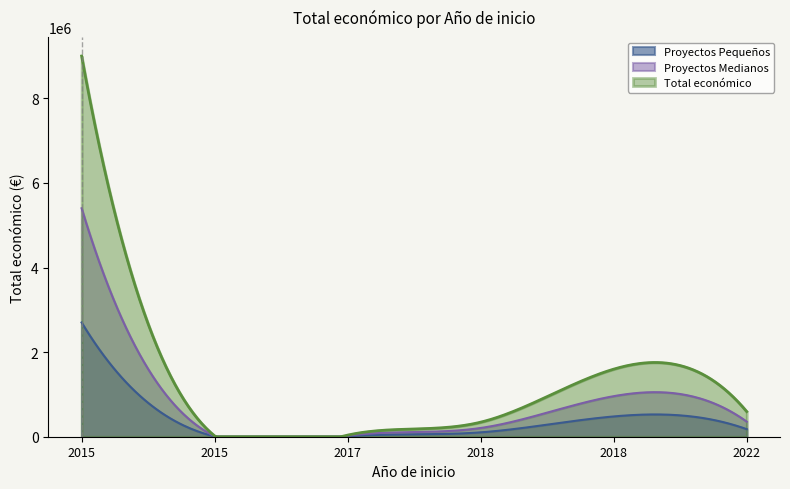

At which category does the data reach its first local valley?

2015